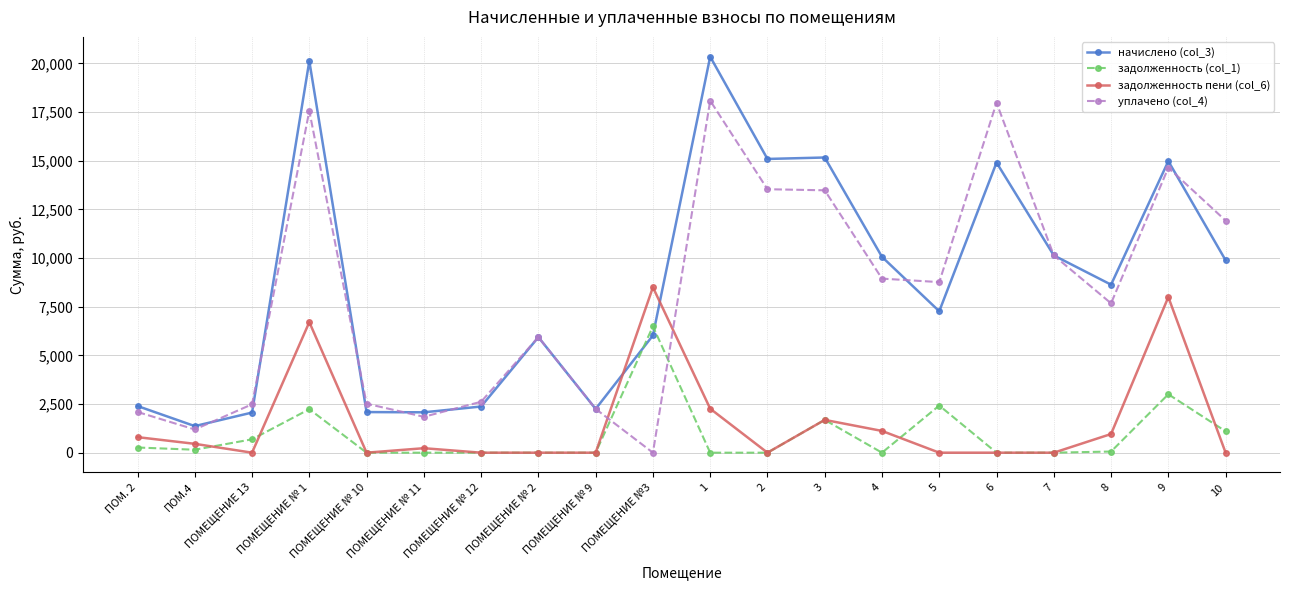

The value of задолженность пени (col_6) at ПОМЕЩЕНИЕ № 10 is 0.0. True or false?

True